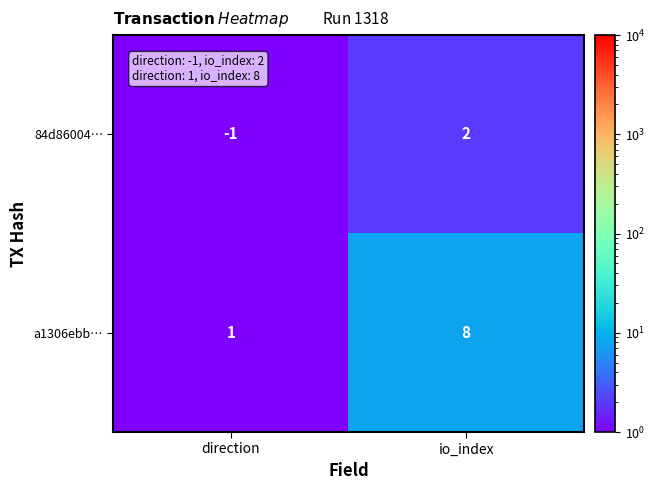

Reading left to right, list all the values displayed in this chart.

84d86004…: -1	2
a1306ebb…: 1	8